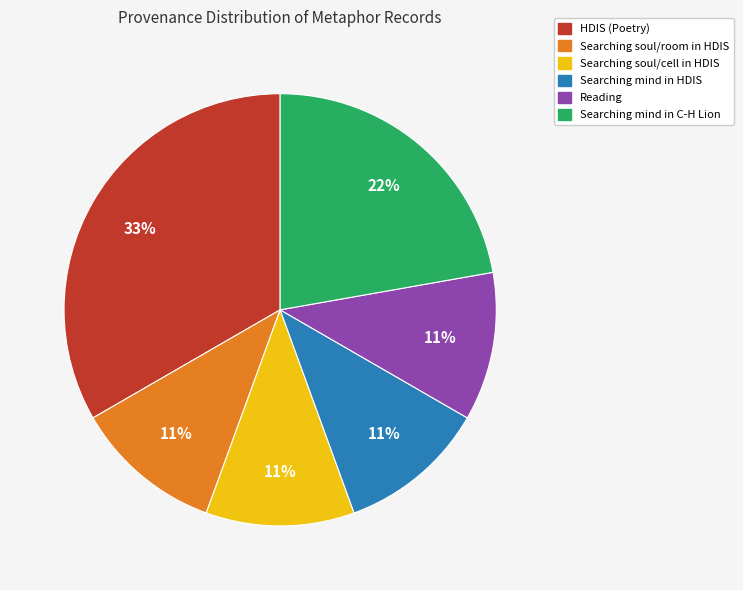

To the nearest percent, what is the difference between the largest and smallest slice percentages?

22%